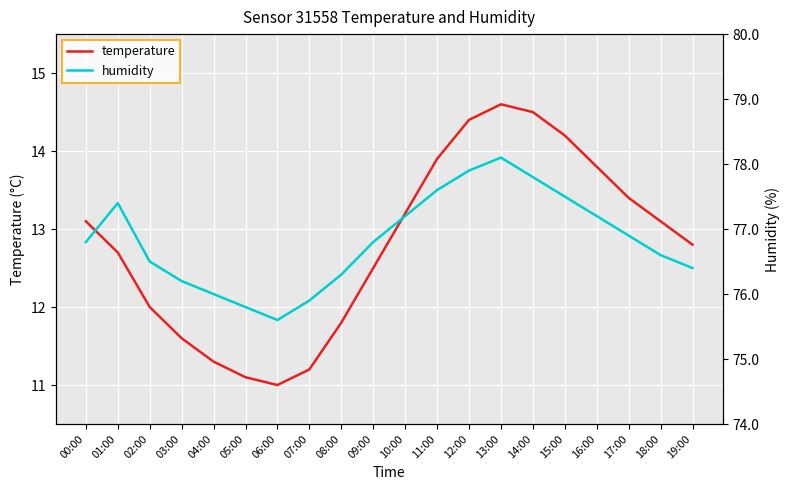

Which series changed the most between 07:00 and 14:00?

temperature